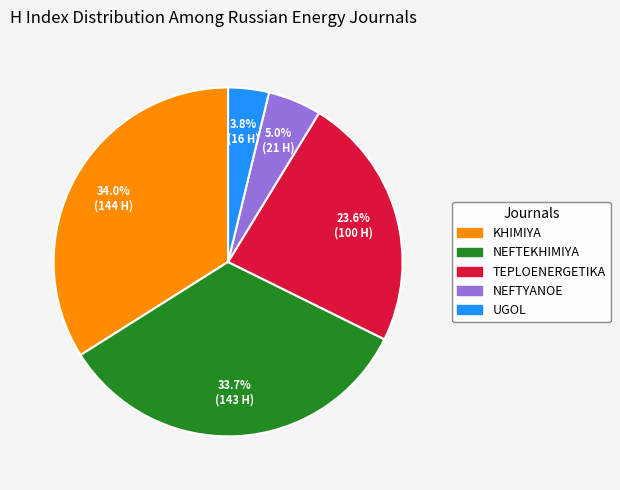

Is there any slice that represents more than half of the pie?

No